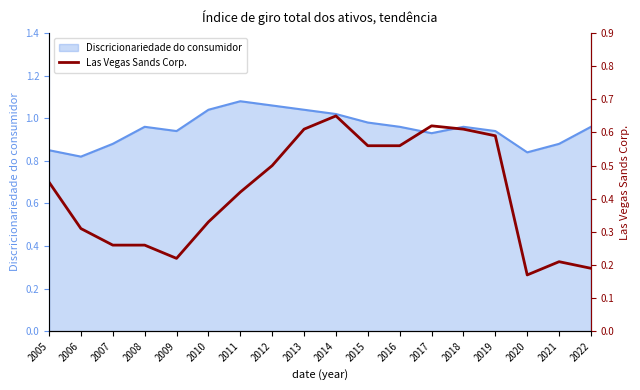

Is it true that Discricionariedade do consumidor equals 0.5 at 2017?

False